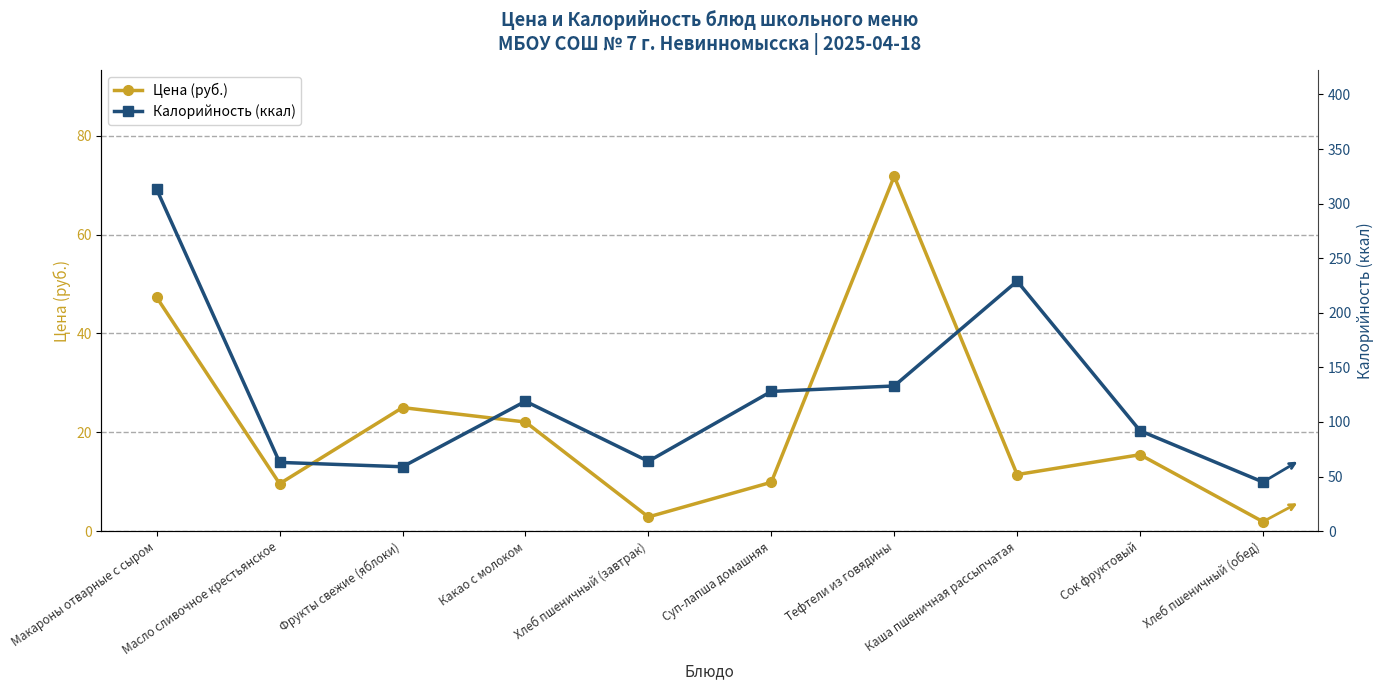

Where is the first local minimum for Калорийность (ккал)?

Фрукты свежие (яблоки)